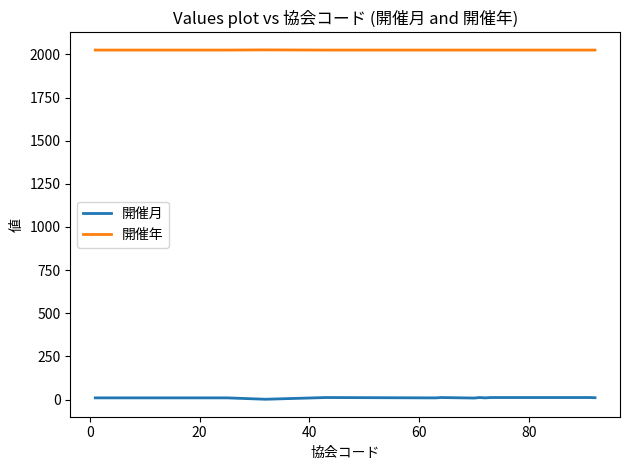

True or false: 開催月 and 開催年 cross at least once.

False